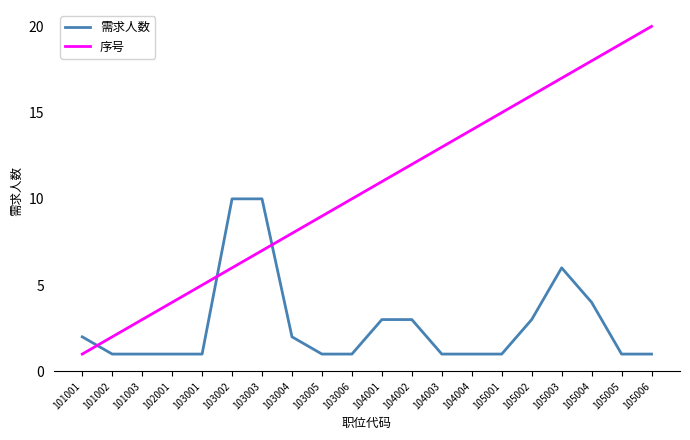

What are all the series names shown in the legend?

需求人数, 序号